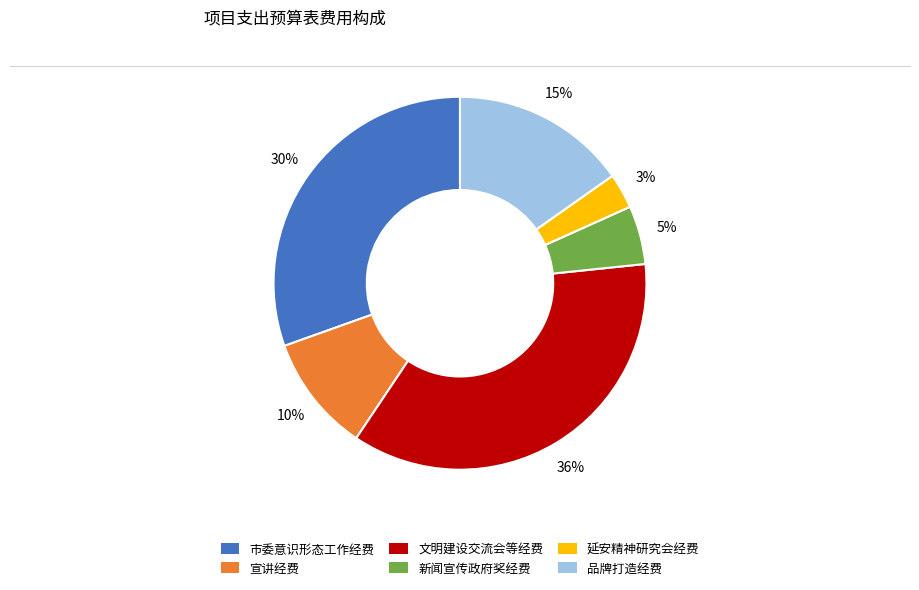

Count the number of slices in the pie.

6